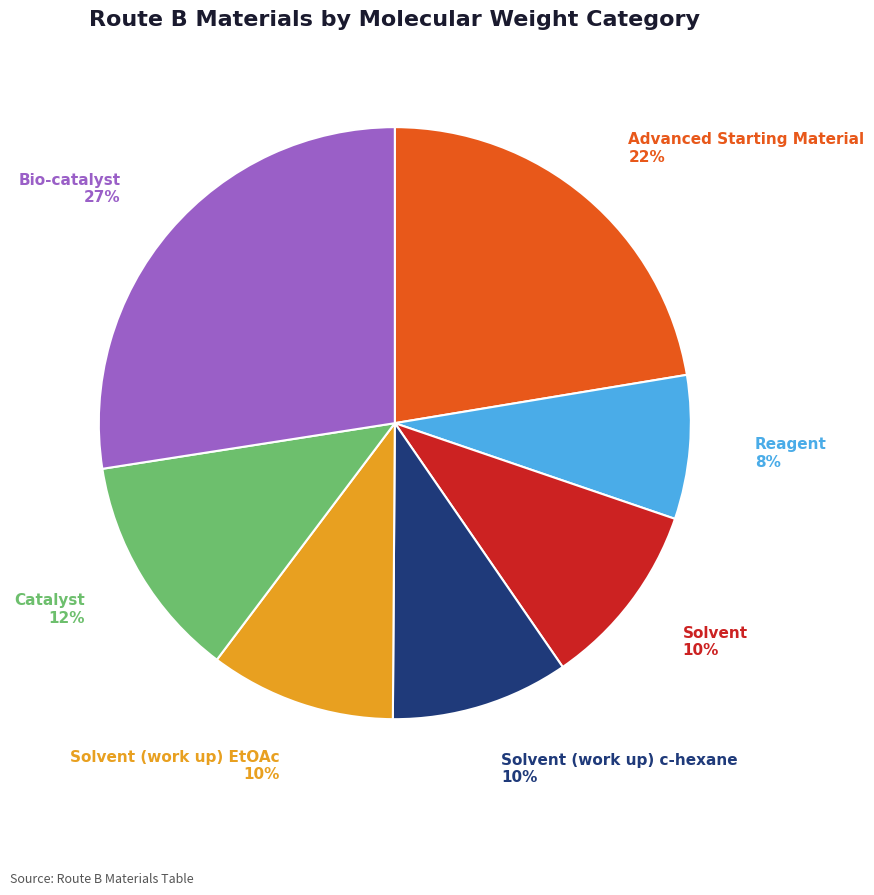

To the nearest percent, what is the average slice percentage?

14%